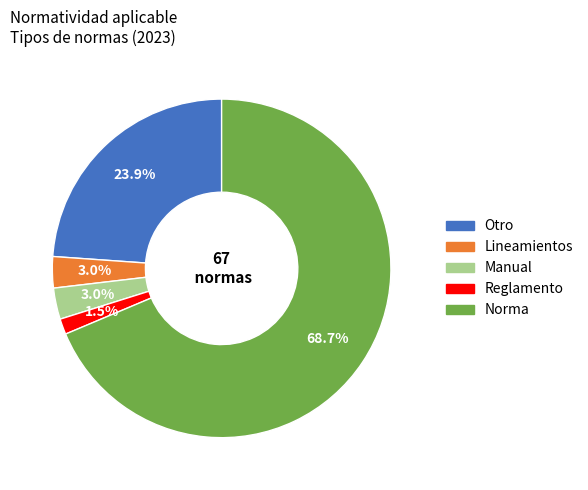

What percentage is NOT represented by Reglamento?

98.5%